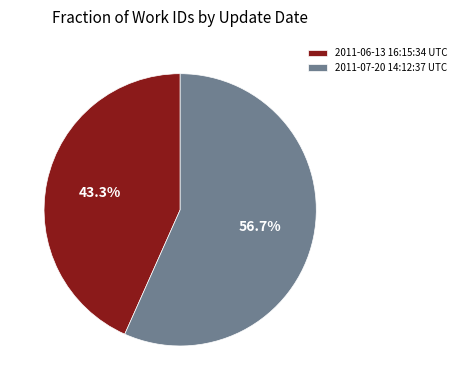

True or false: 2011-07-20 14:12:37 UTC accounts for 57% of the total.

True